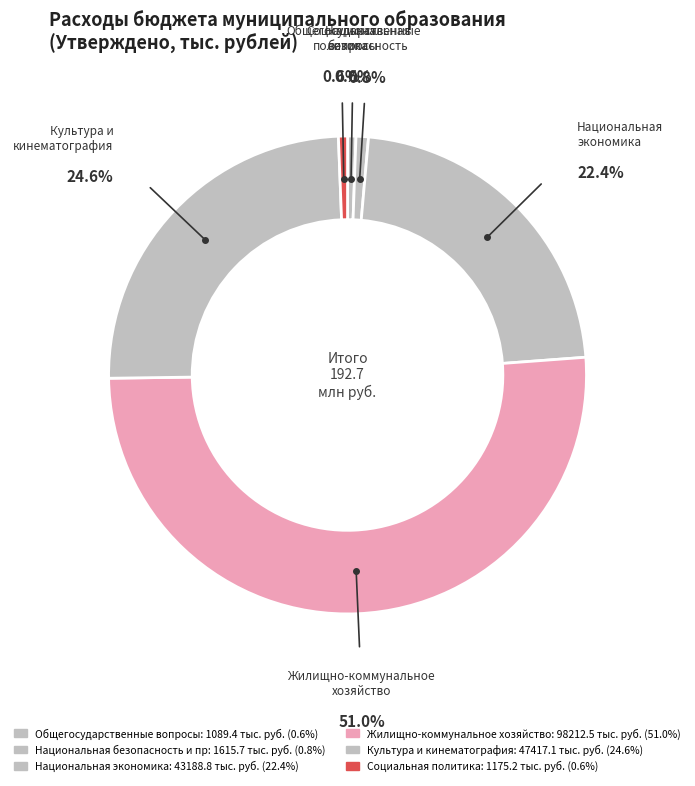

Count the number of slices in the pie.

6